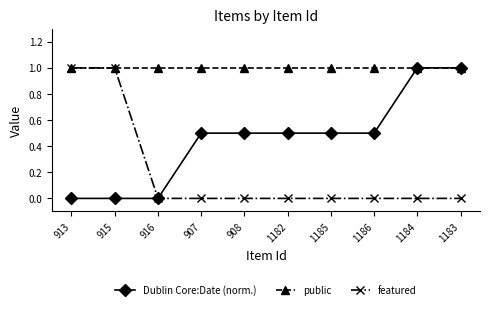

What is the highest value of the featured series?

1.0